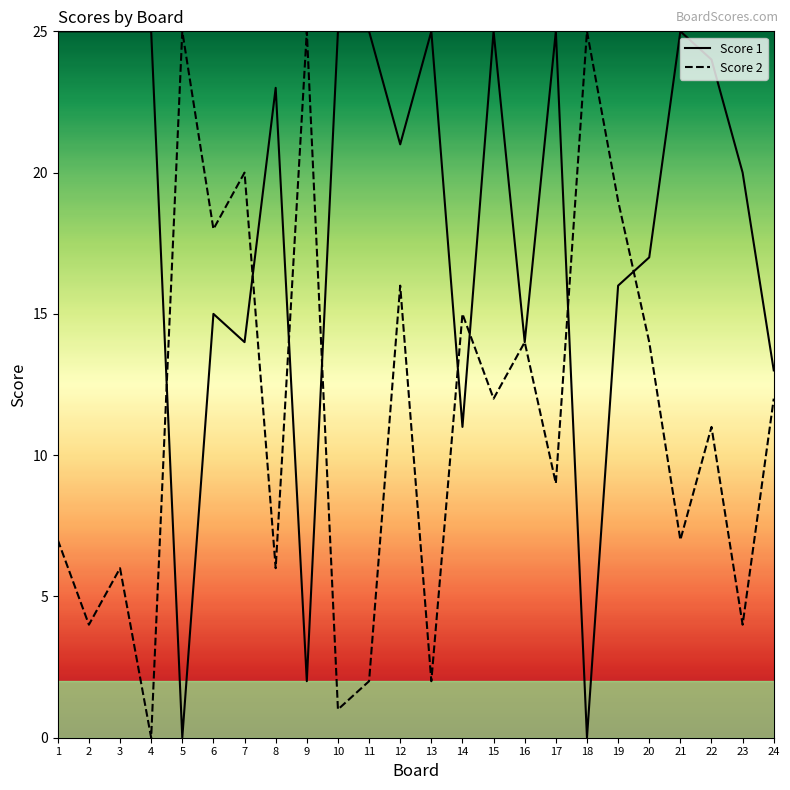

What is the total value across all series at 22?

35